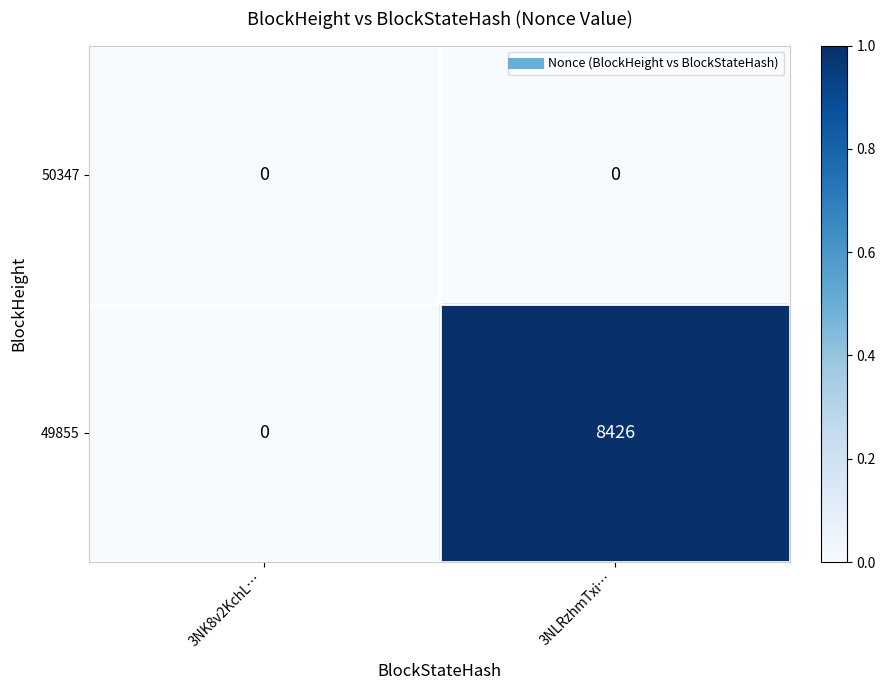

Reading right to left, list all the values displayed in this chart.

50347: 0	0
49855: 8426	0